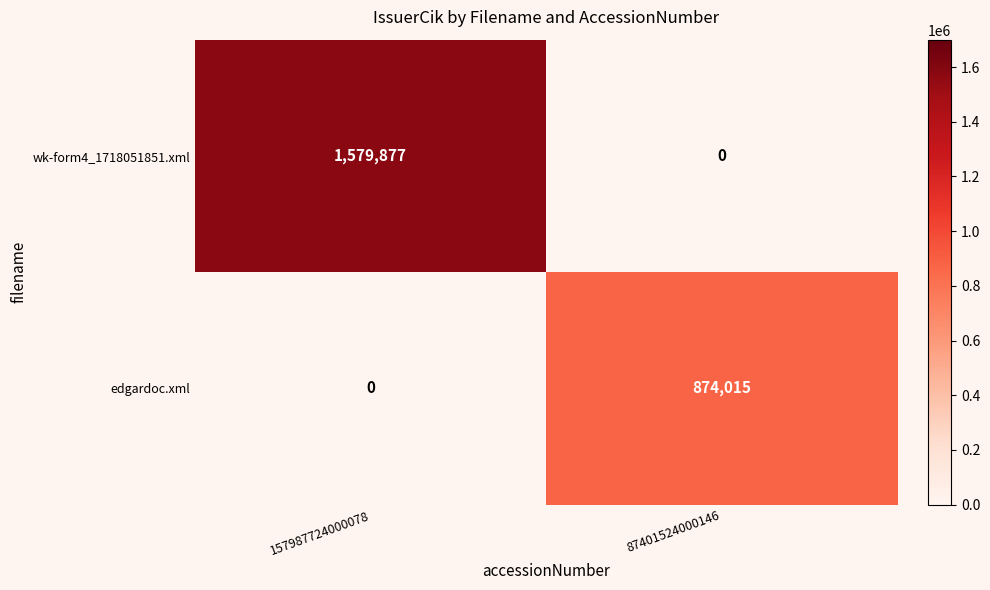

What is the difference between the highest and lowest values at 157987724000078?

1579877